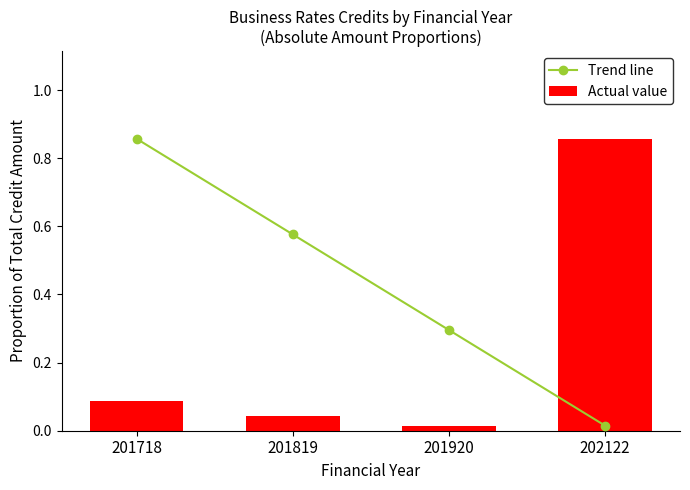

Which series has the largest total across all categories?

Trend line